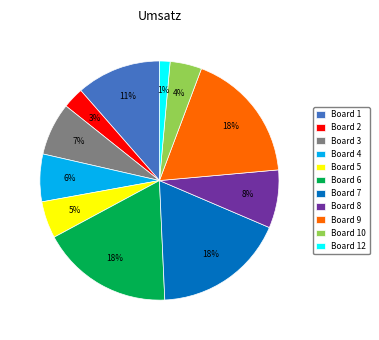

True or false: Board 3 accounts for 21% of the total.

False